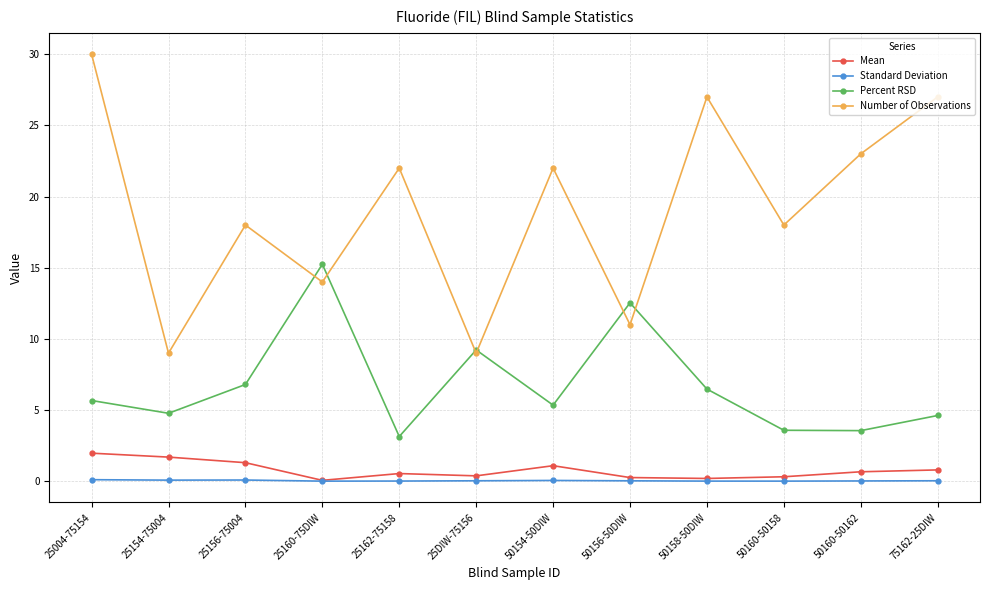

The value of Number of Observations at 50160-50158 is 18.0. True or false?

True